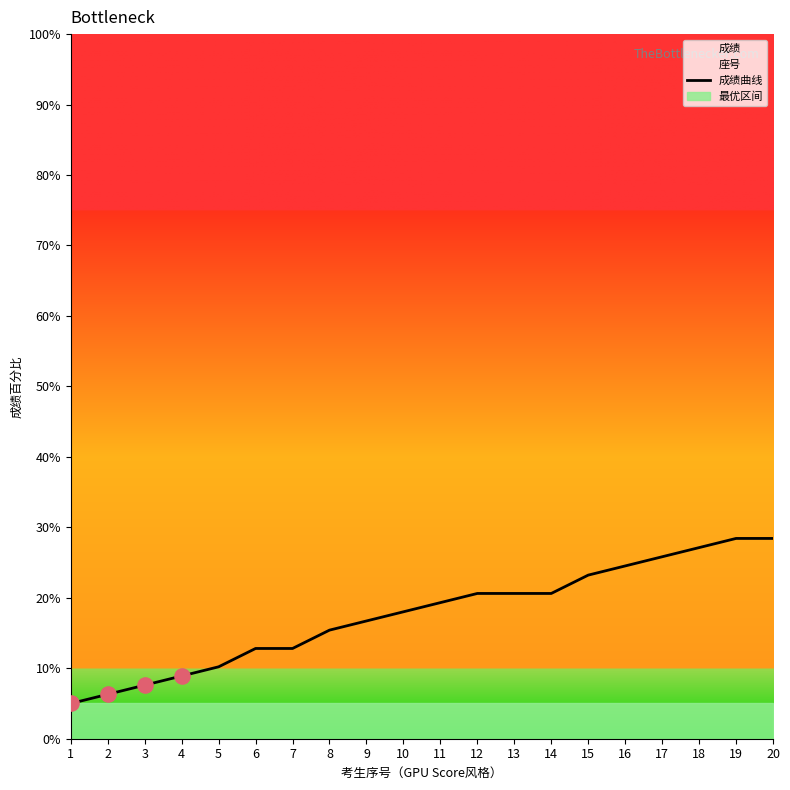

What is the change in value from 13 to 19?

+7.8